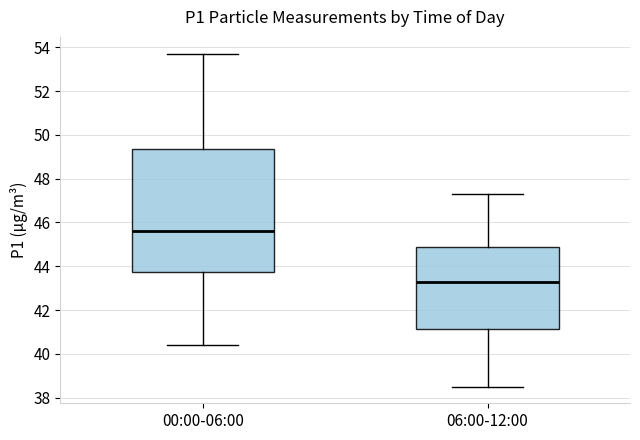

Which box's median line is the lowest?

06:00-12:00